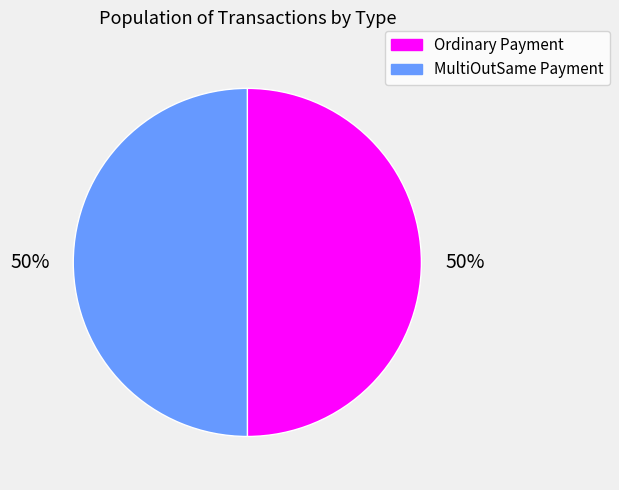

Is it true that MultiOutSame Payment is 60% of the pie?

False